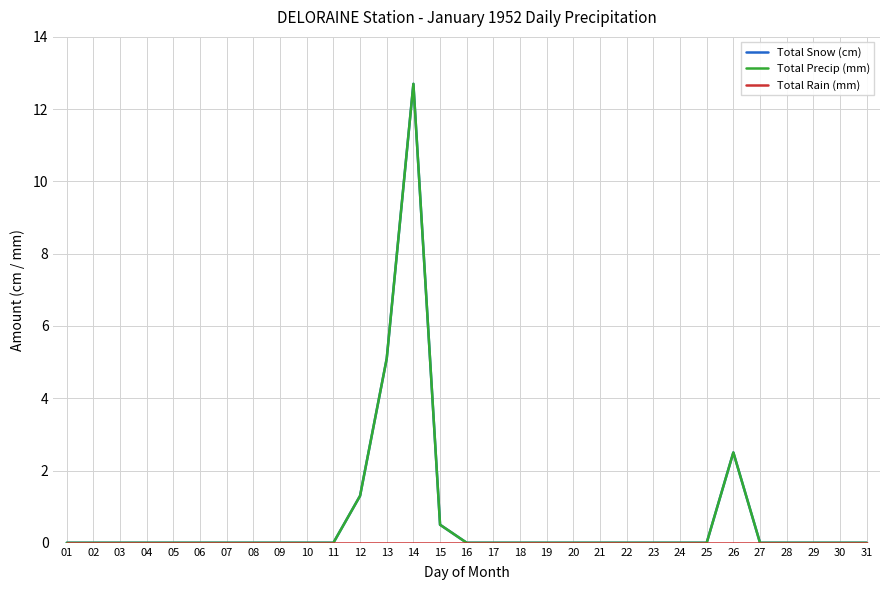

Does the chart have visible grid lines?

Yes